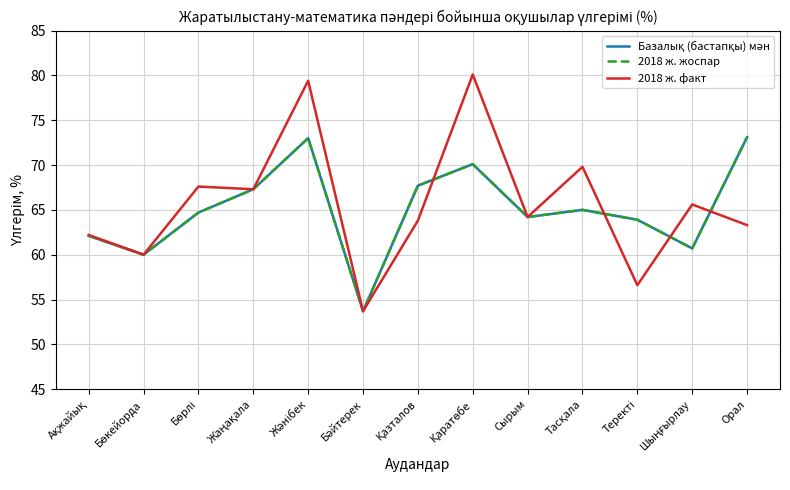

What is the difference between the maximum and minimum values in the Базалық (бастапқы) мән series?

19.4